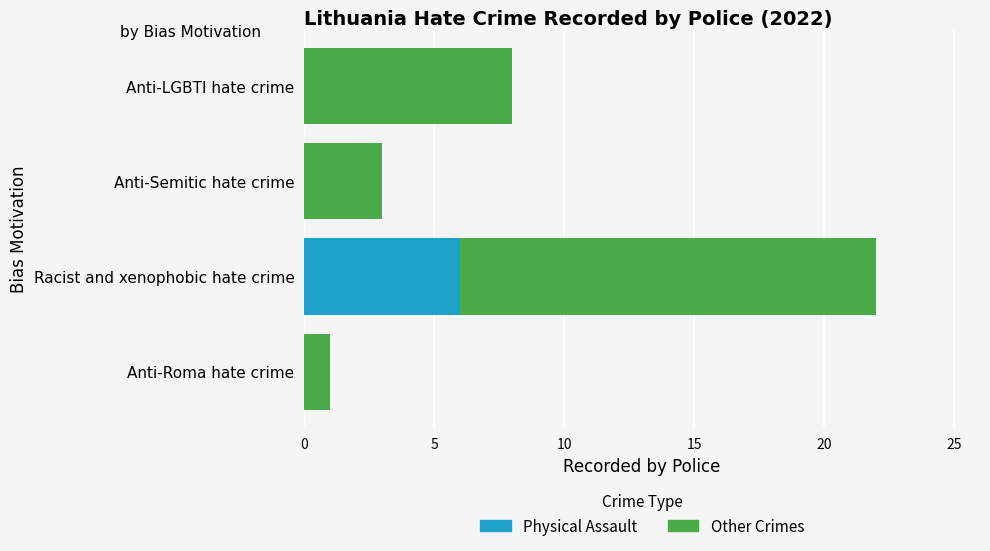

What is the total value across all series at Anti-LGBTI hate crime?

8